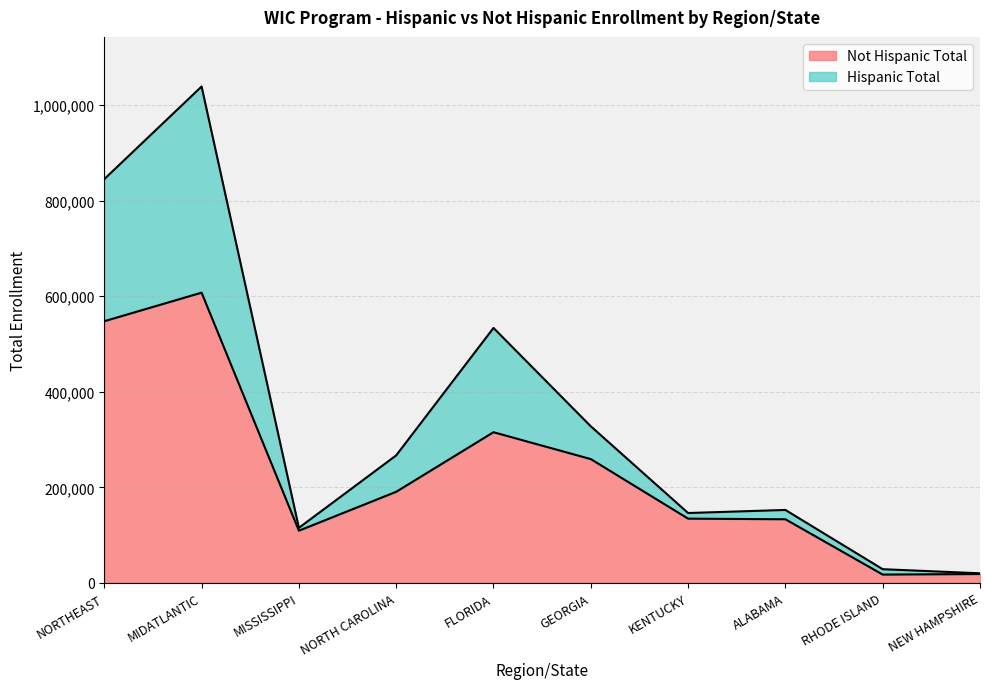

What is the label of the 4th point from the right?

KENTUCKY